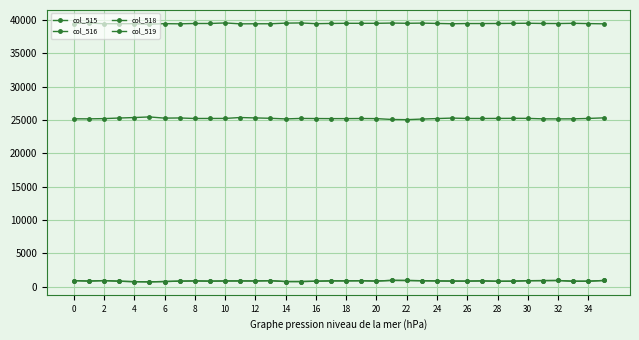

How many lines are shown in the chart?

4